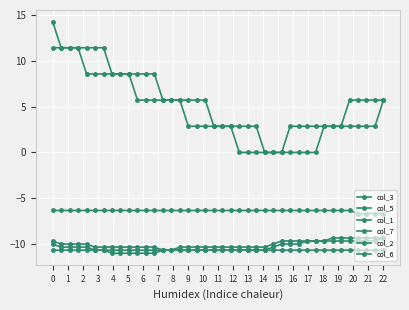

Does the chart have visible grid lines?

Yes